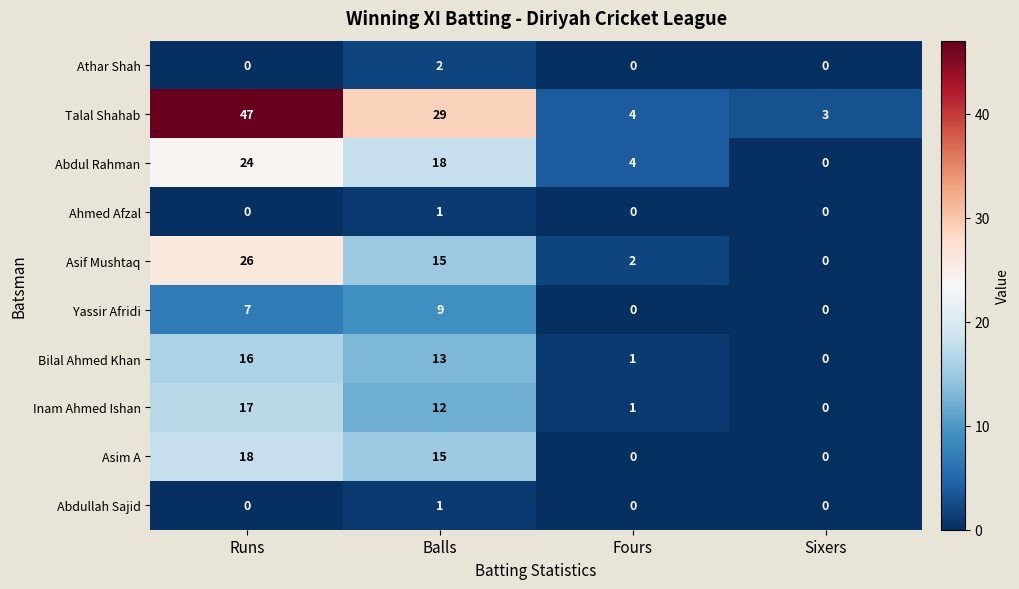

Count the number of data series in this chart.

10